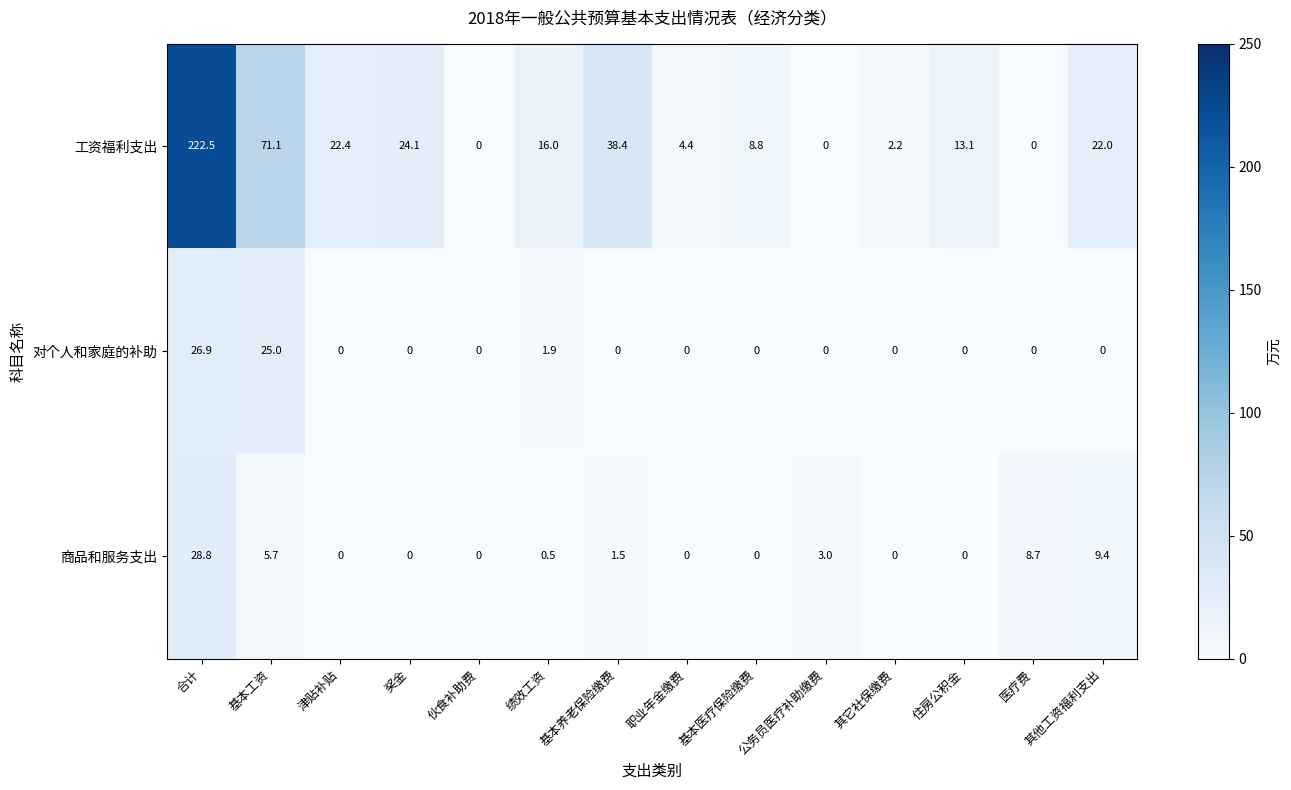

The 商品和服务支出 series shows 0.0 at 职业年金缴费. True or false?

True